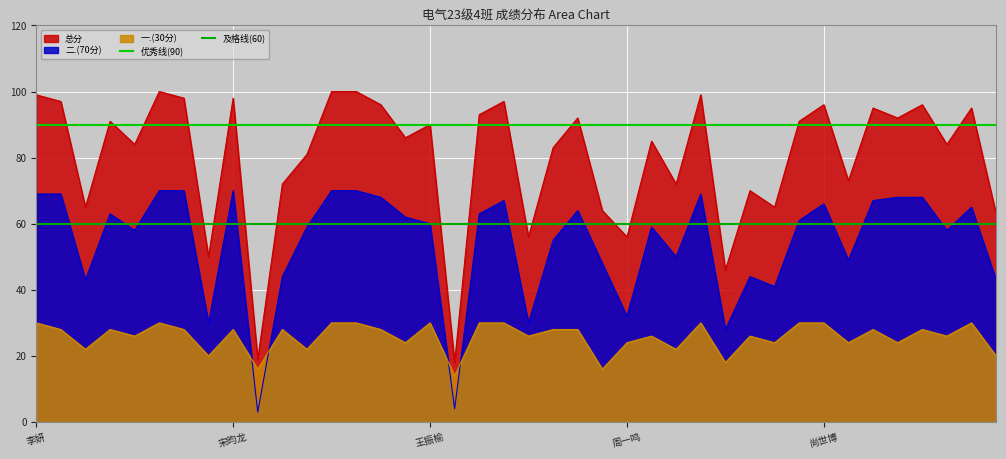

What is the maximum value for 总分?

100